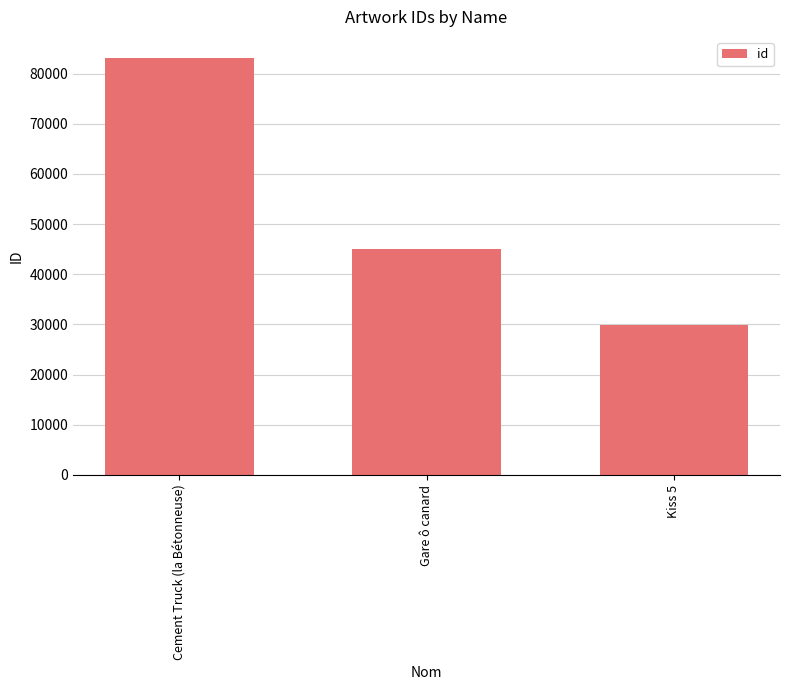

What is the label of the 2nd bar from the left?

Gare ô canard